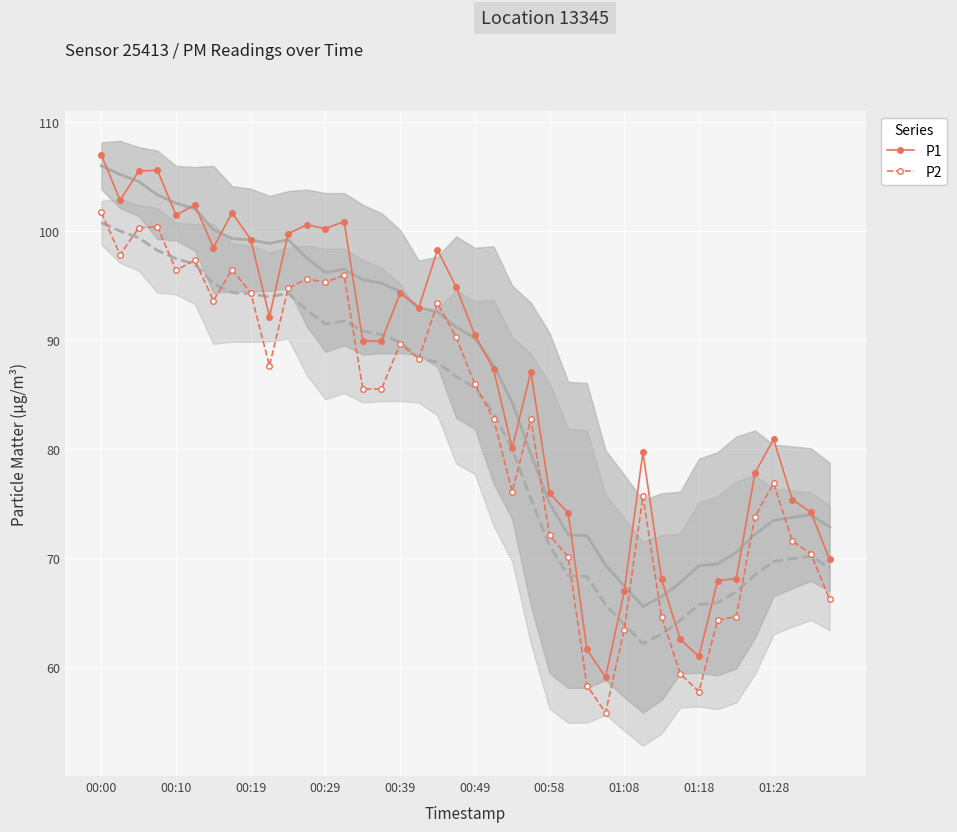

True or false: P2 has more than 2 interior local peaks.

True